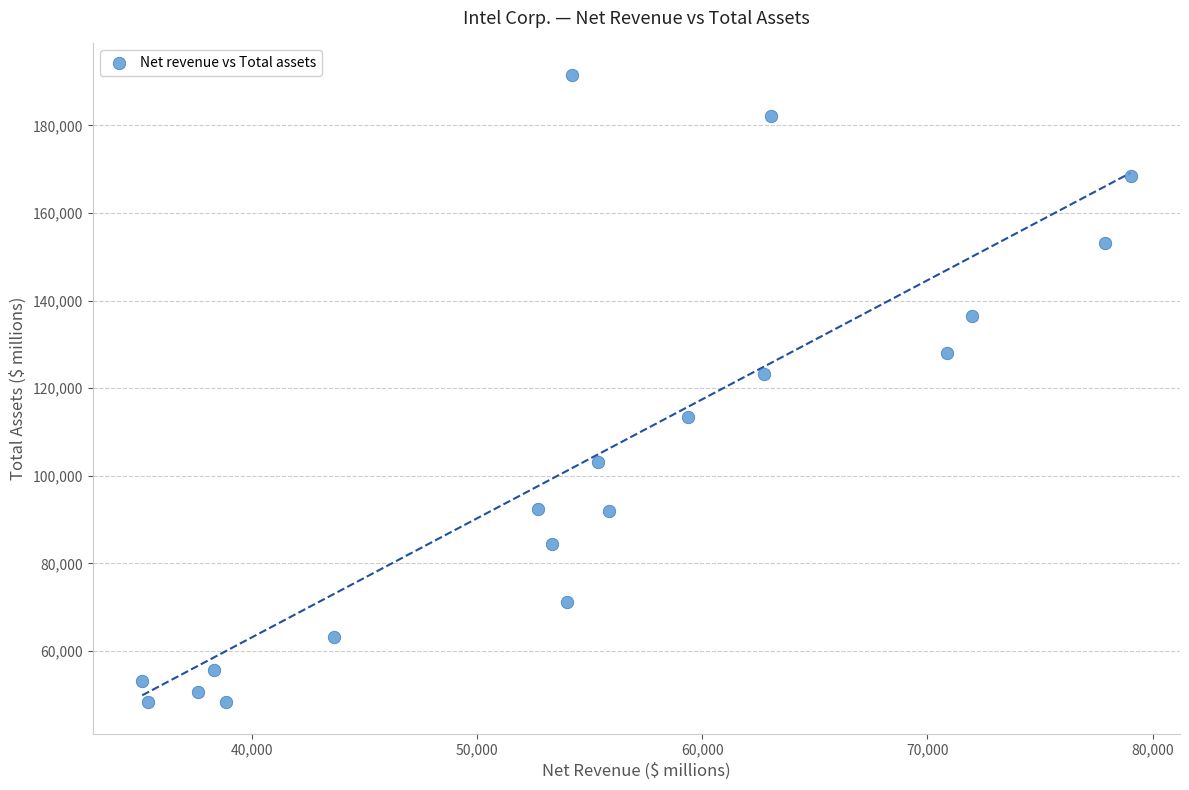

What is the range of X values (max minus min)?

43897